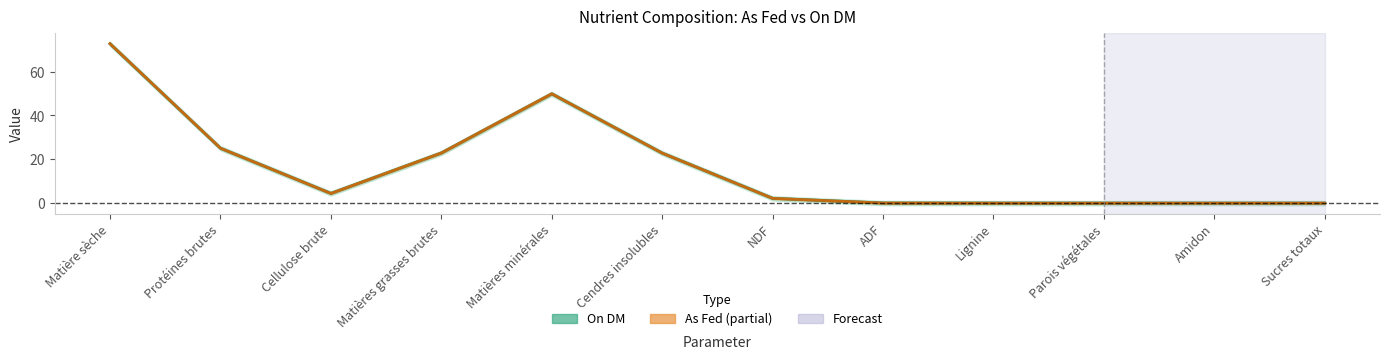

True or false: As Fed center and On DM center intersect in this chart.

False